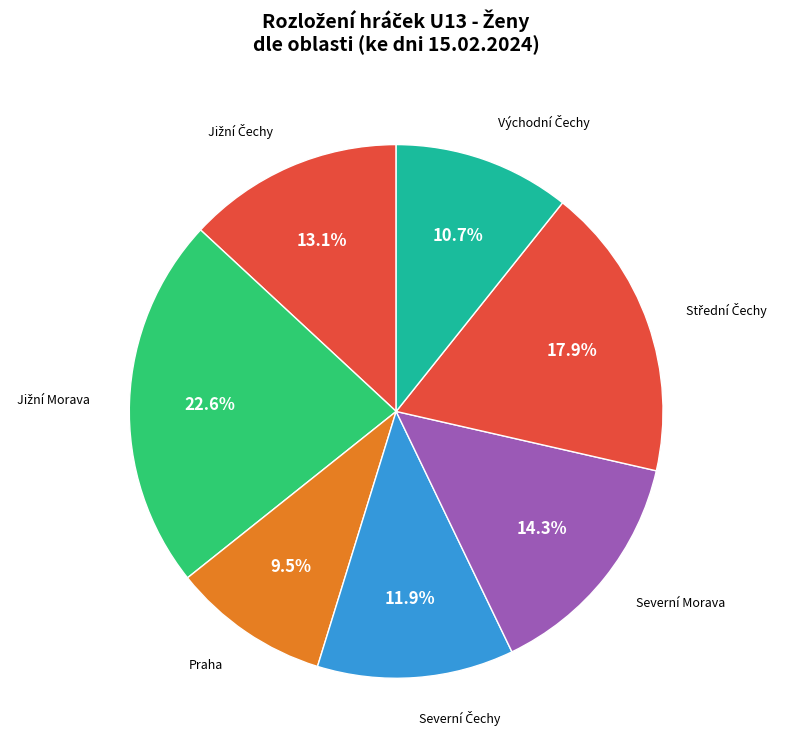

What is the smallest slice in the pie chart?

Praha